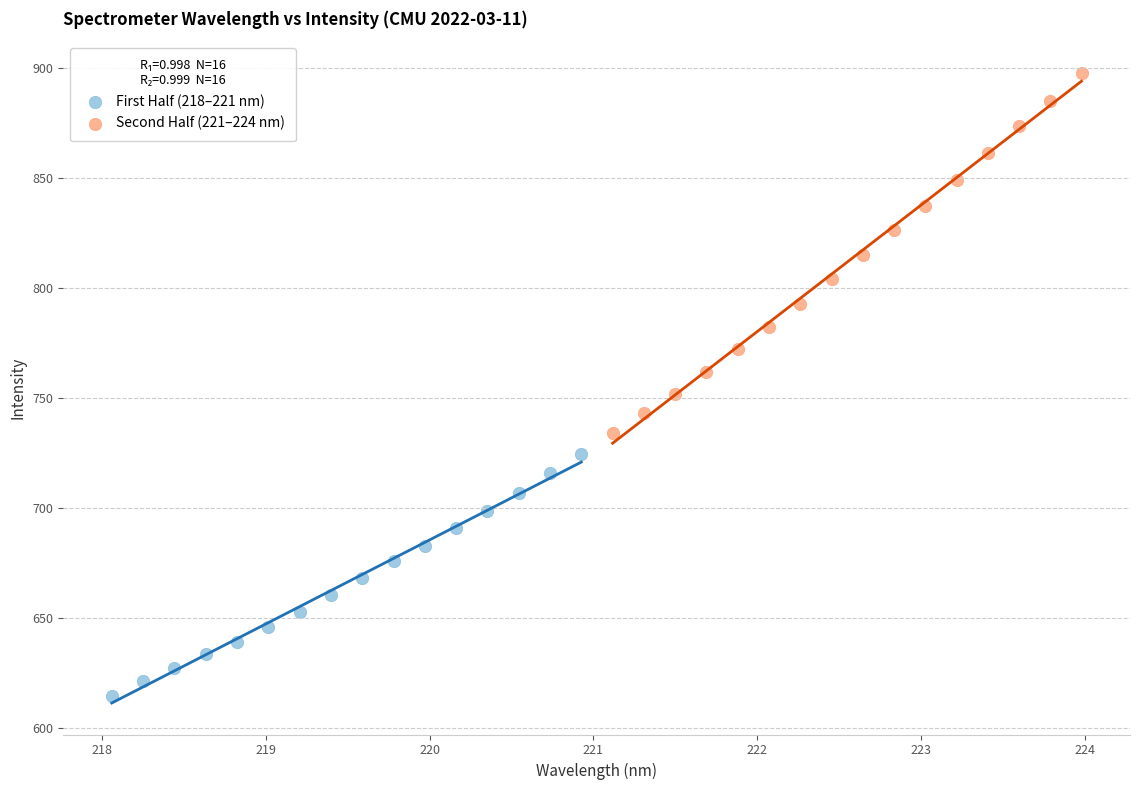

Which series reaches the maximum Y coordinate?

Second Half (221–224 nm)